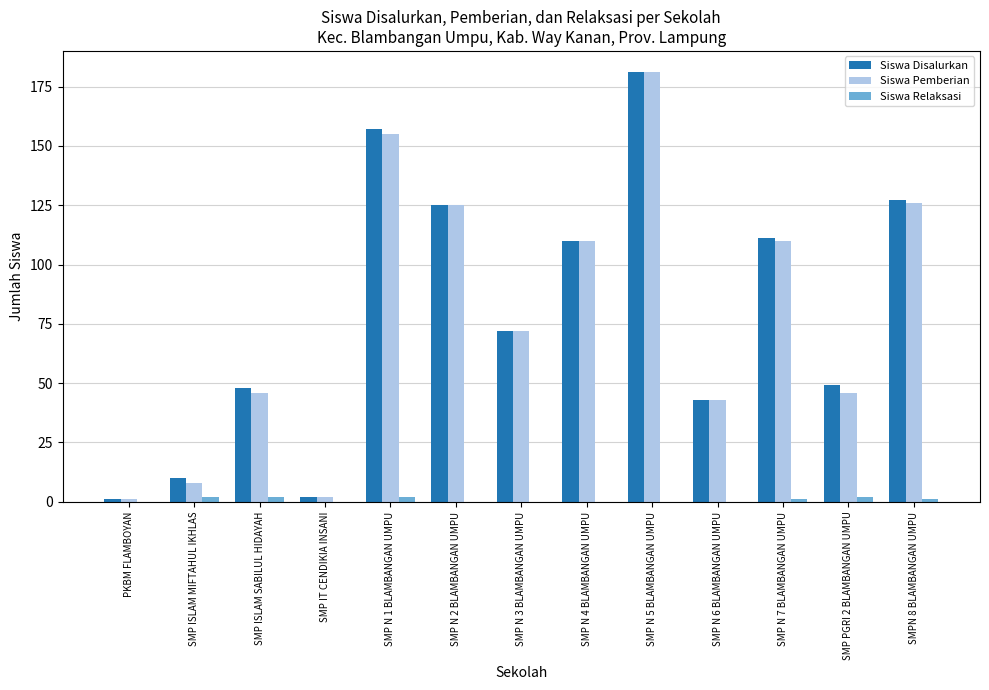

Is the value of Siswa Disalurkan at SMP PGRI 2 BLAMBANGAN UMPU greater than the value of Siswa Relaksasi at SMP N 7 BLAMBANGAN UMPU?

Yes